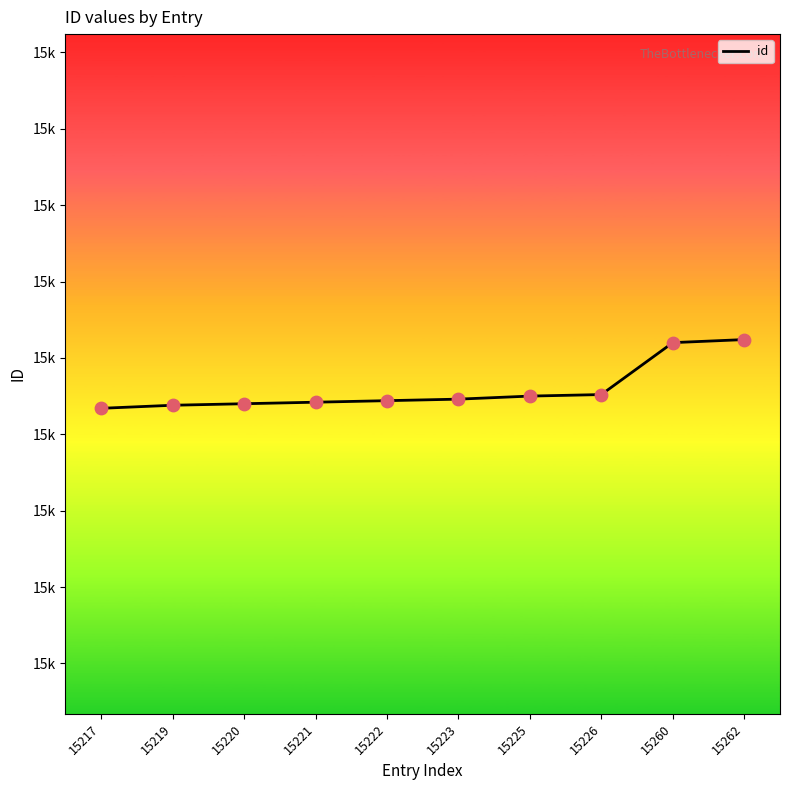

Between 15217 and 15221, which is larger?

15221